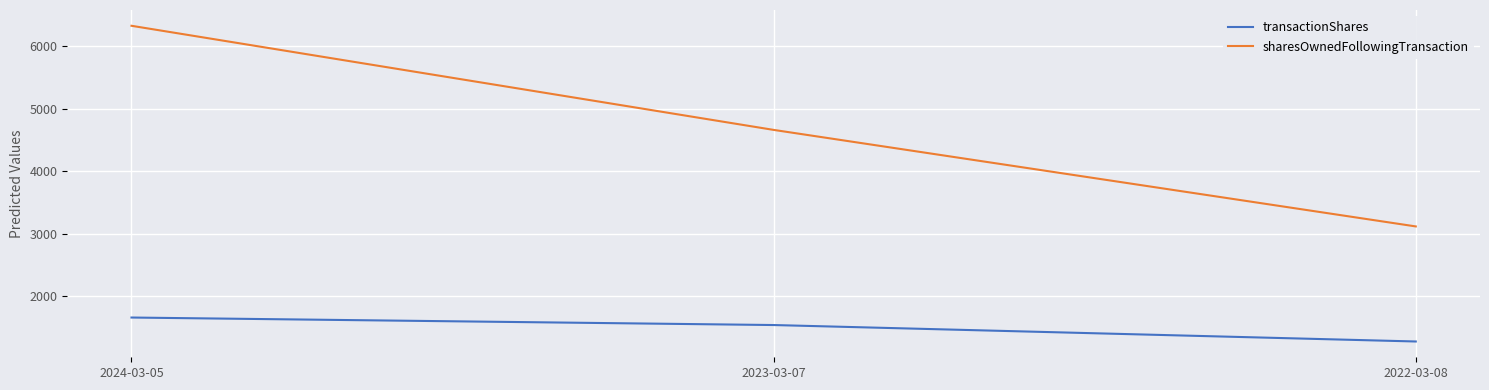

Which category has the lowest value in the transactionShares series?

2022-03-08